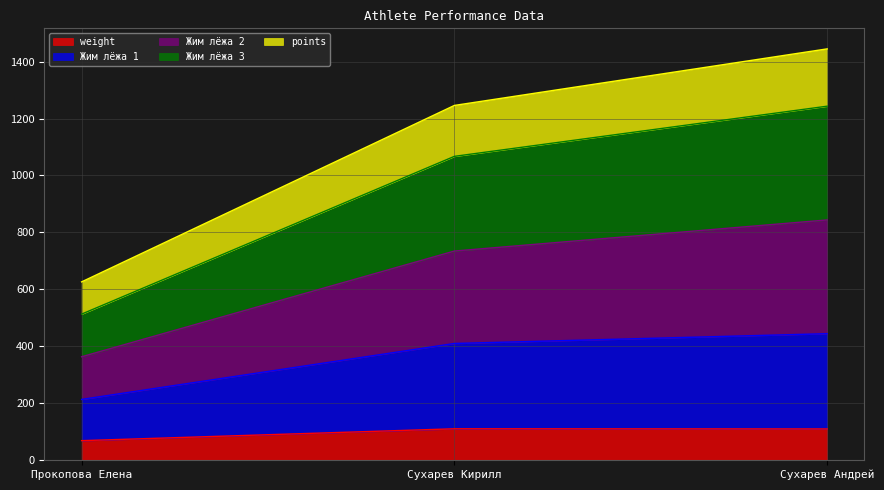

How many values in the Жим лёжа 3 series are below 1067?

1